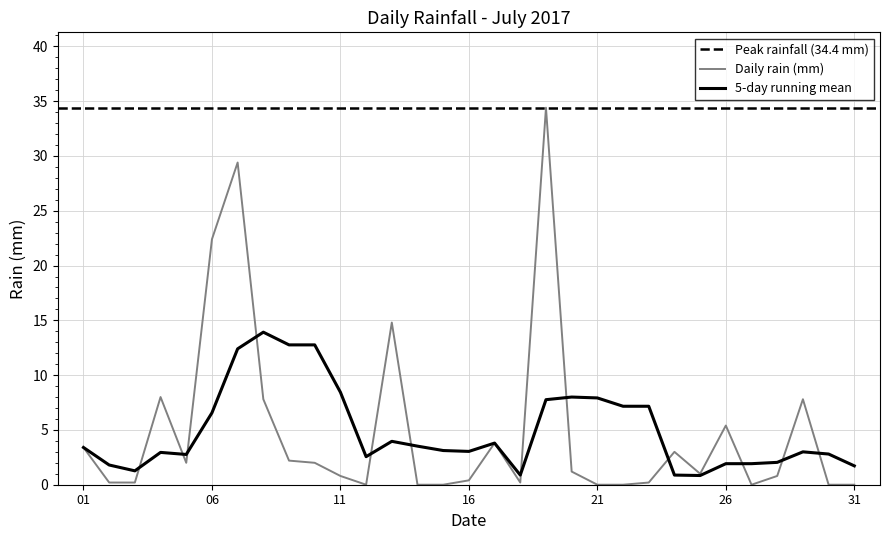

The chart shows a value of 13.0 at 2017-07-08. True or false?

False